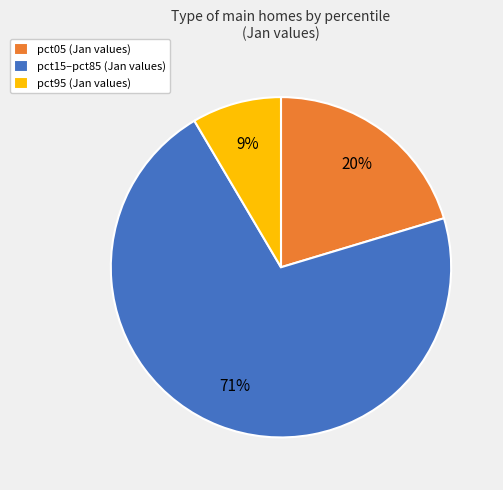

Is it true that pct15–pct85 (Jan values) is 60% of the pie?

False